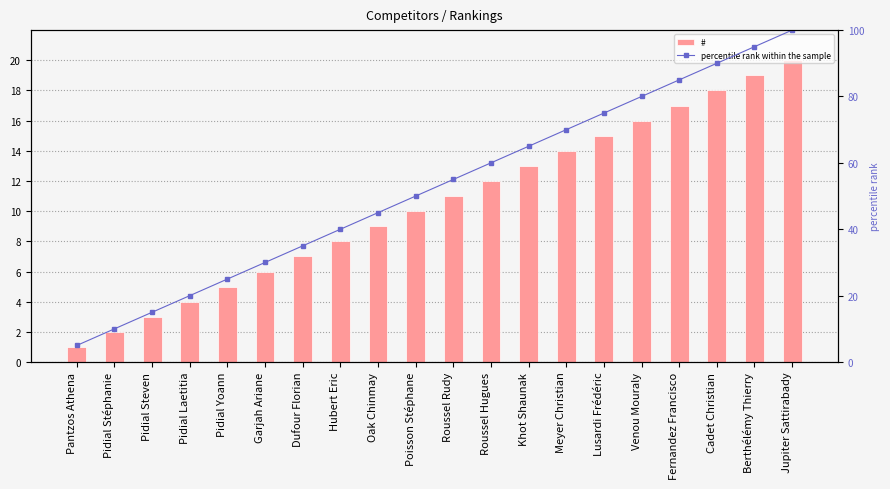

The # series shows 3.9 at Oak Chinmay. True or false?

False